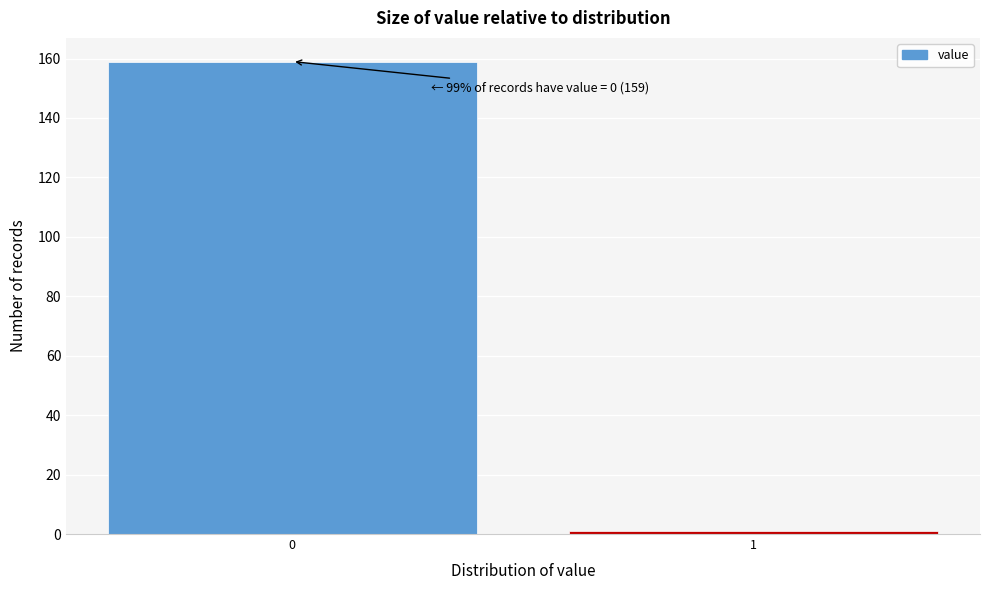

Reading left to right, list all the values displayed in this chart.

159	1